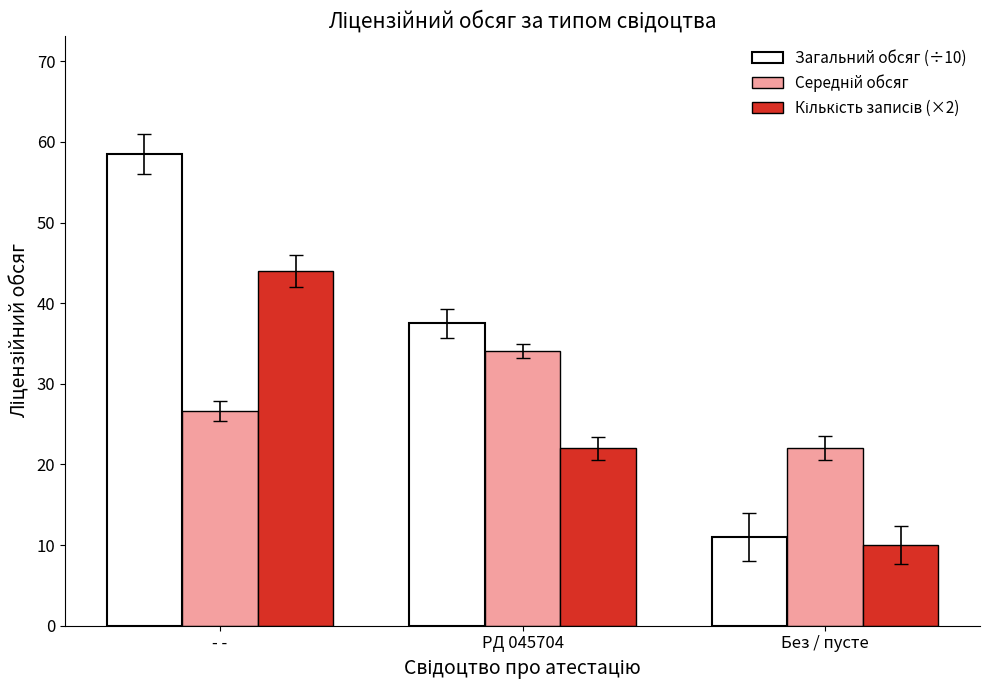

What is the difference between the Загальний обсяг (÷10) values at Без / пусте and - -?

47.5